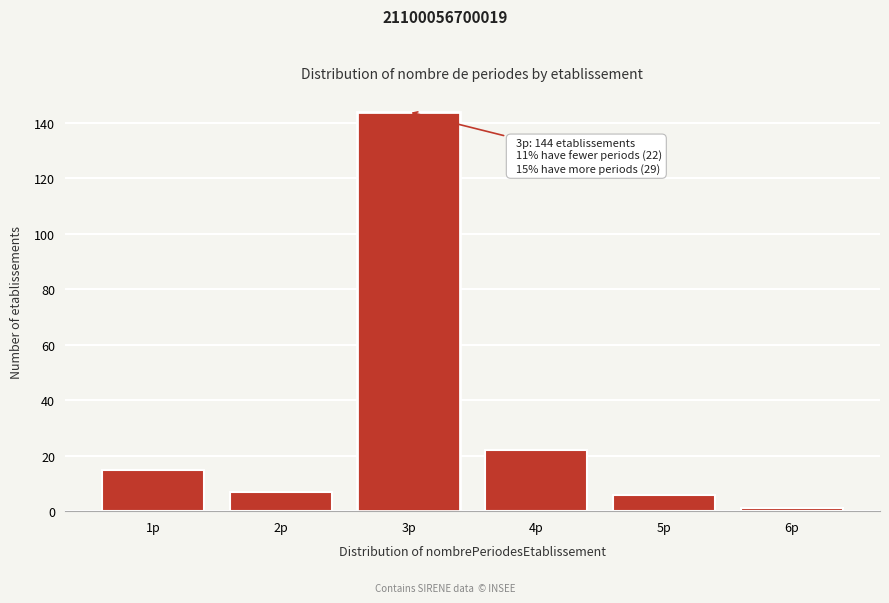

Reading right to left, what are all the values shown in this chart?

6p=1	5p=6	4p=22	3p=144	2p=7	1p=15